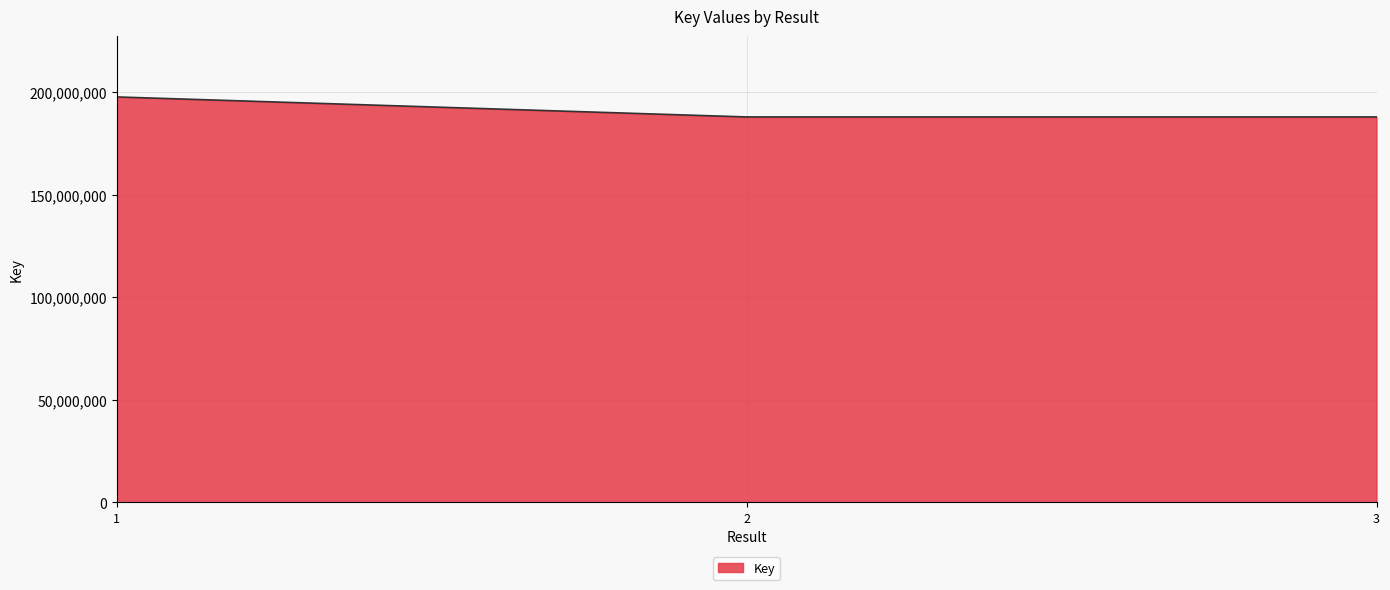

Approximately how many times larger is the value at 3 compared to 1?

1.0